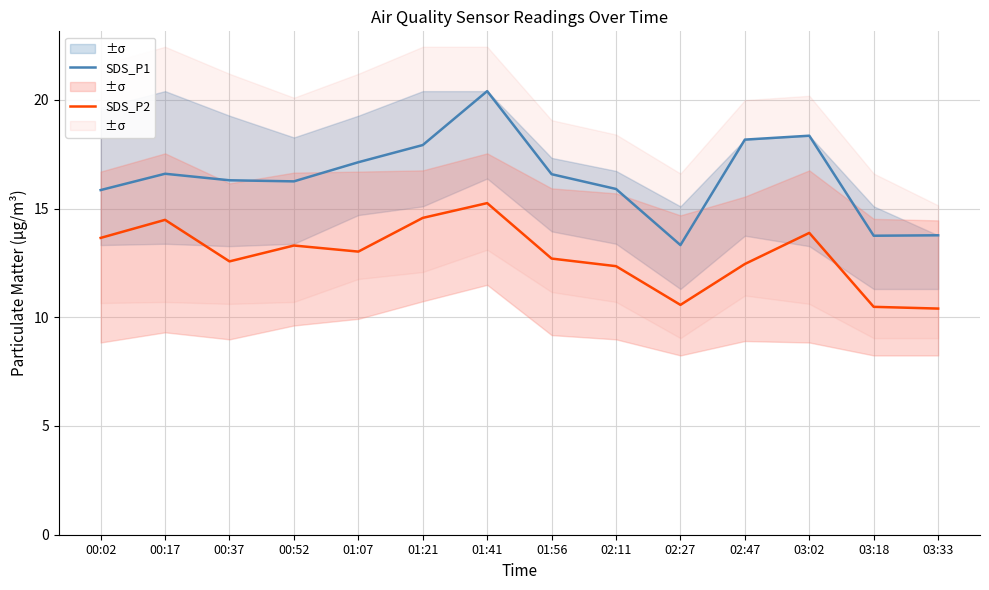

Which has a higher value, 02:11 or 02:47?

02:47